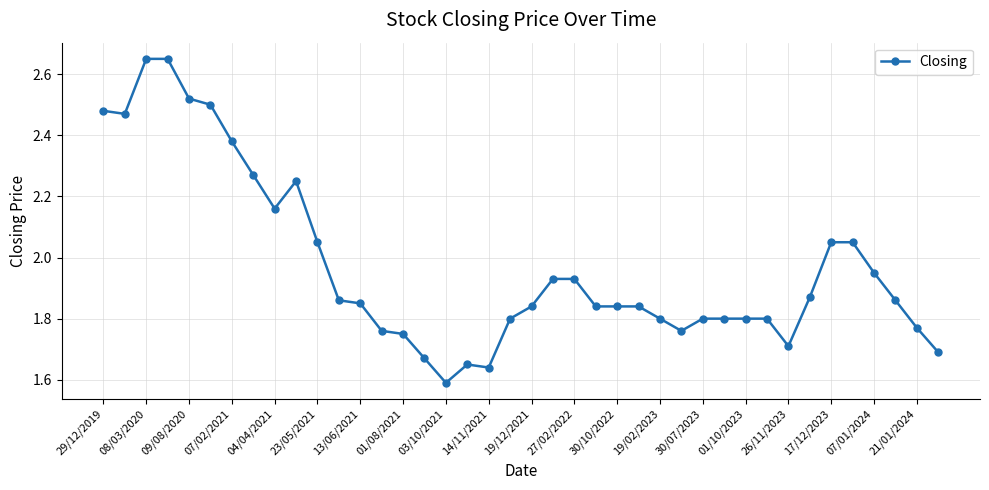

What is the sum of all values?

78.9